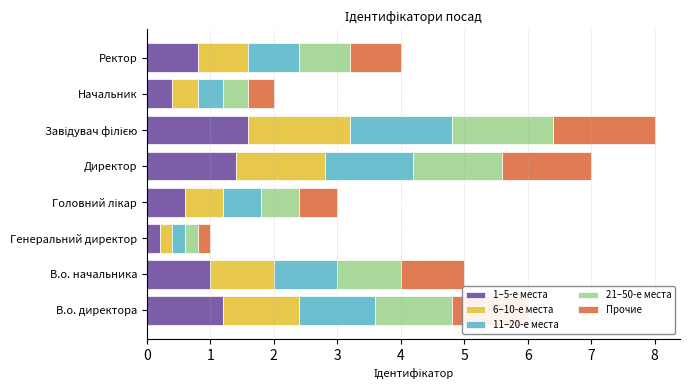

What is the total value across all series at В.о. начальника?

5.0